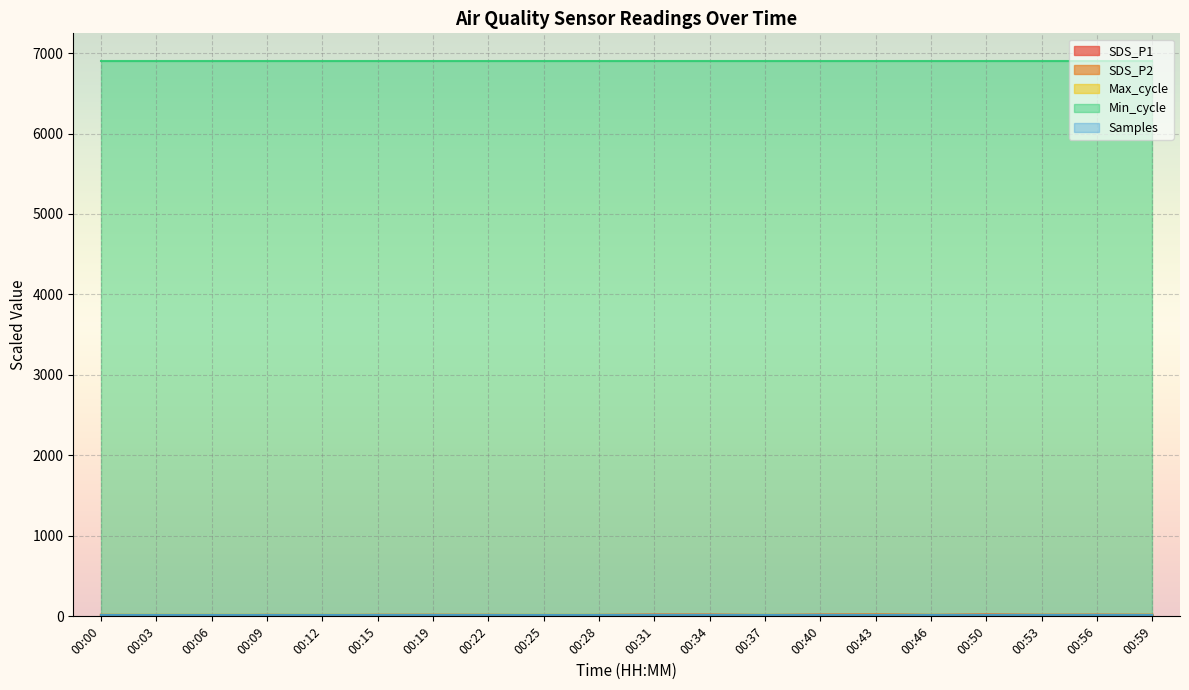

How many interior local valleys does the SDS_P1 series have?

6